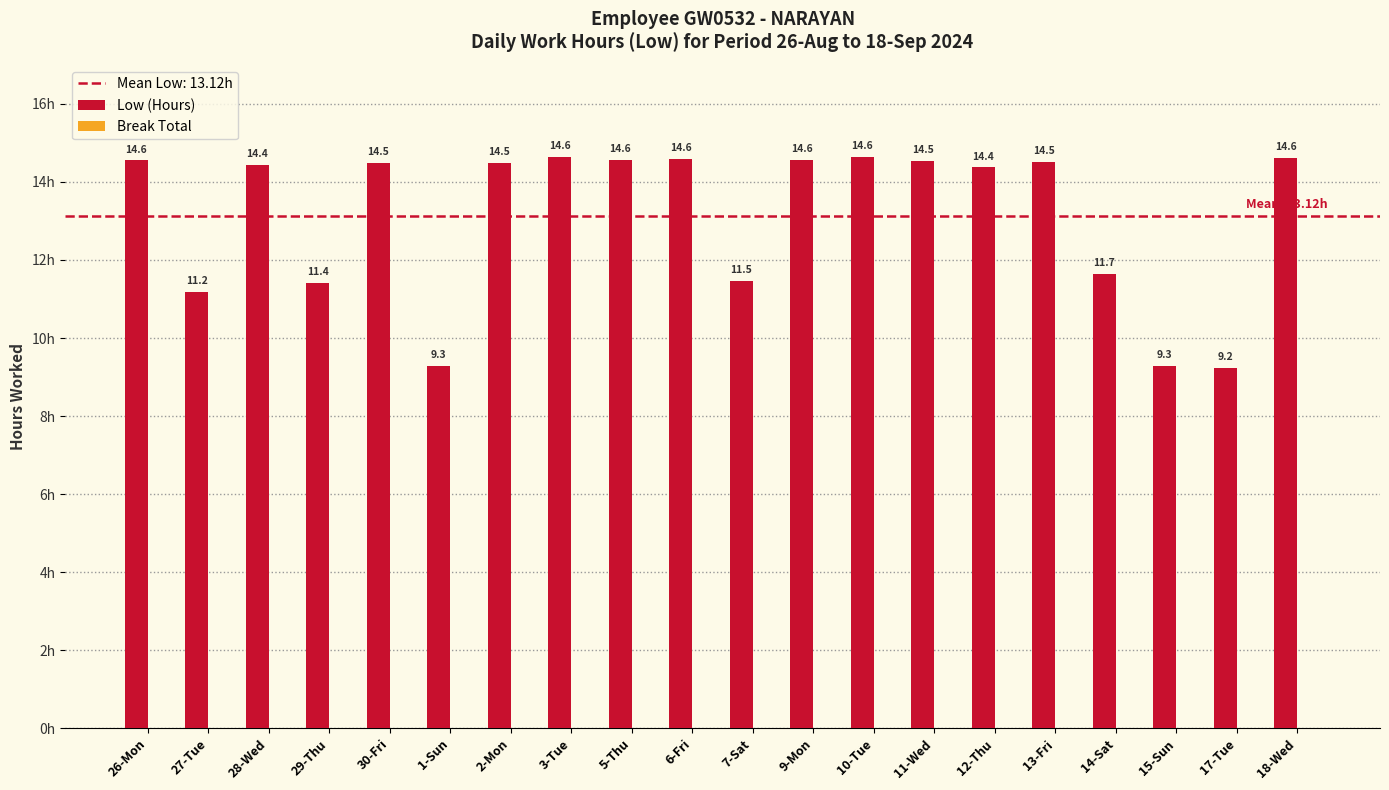

What is the maximum value shown in the chart?

14.6